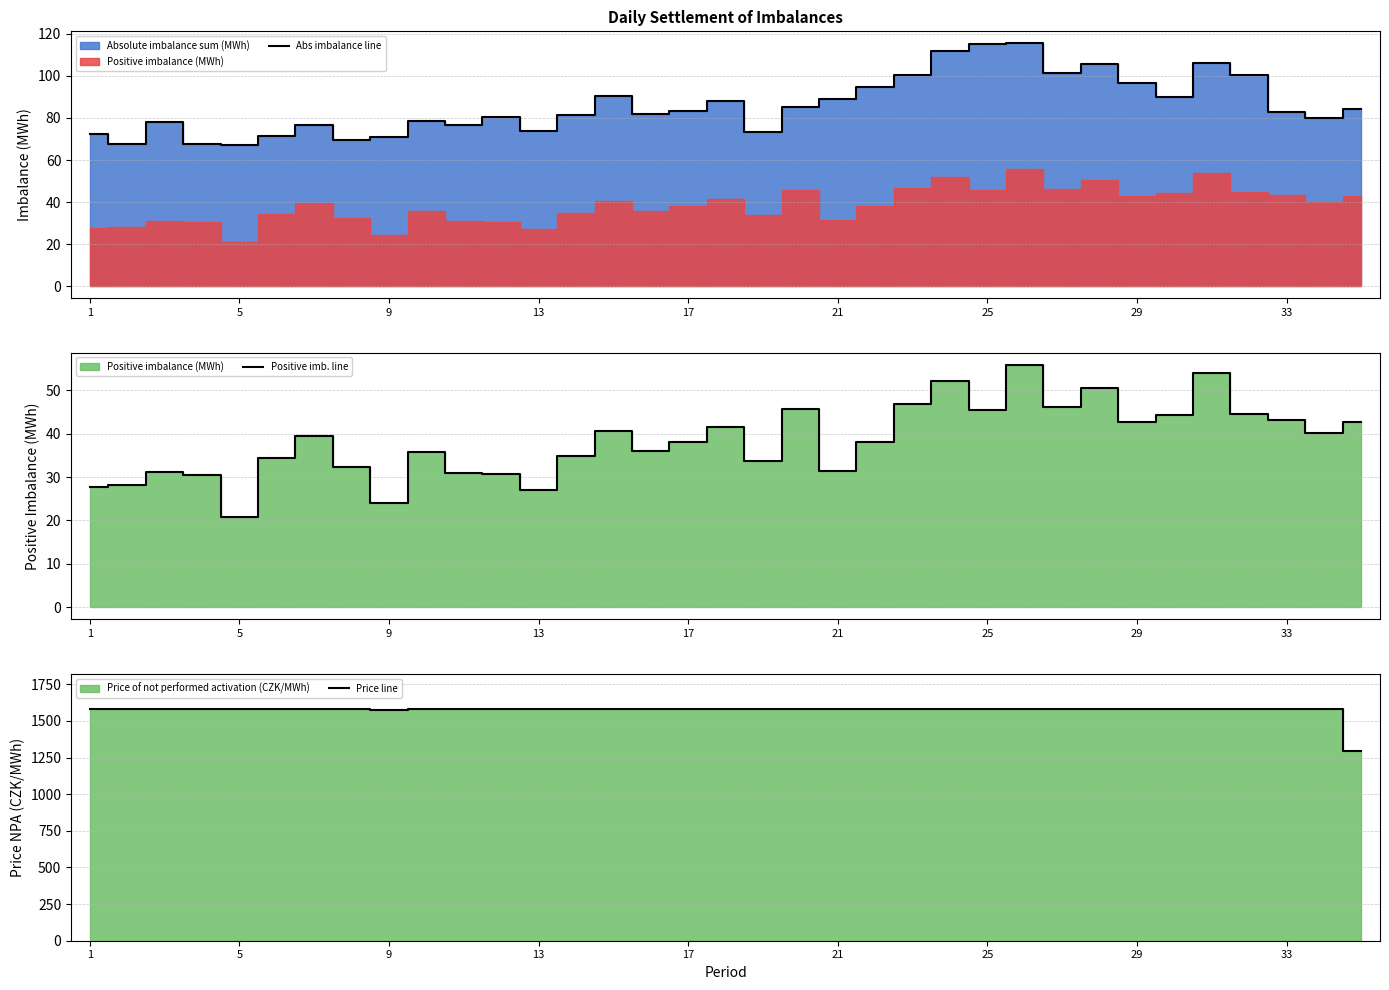

What is the difference between the maximum and minimum values in the Price line series?

286.7